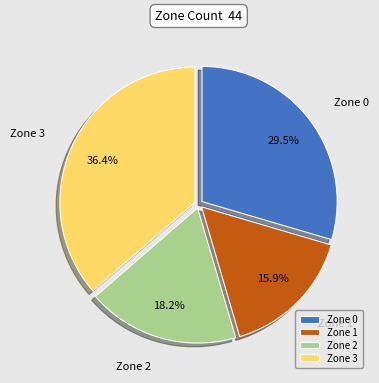

The Zone 0 slice represents 22% of the pie. True or false?

False